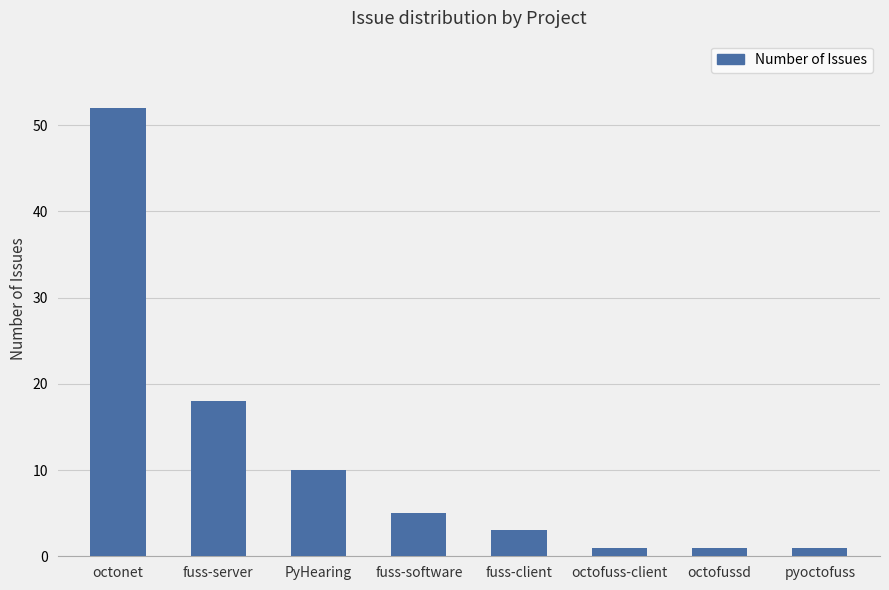

What is the ratio of the value at fuss-client to the value at octofussd?

3.0